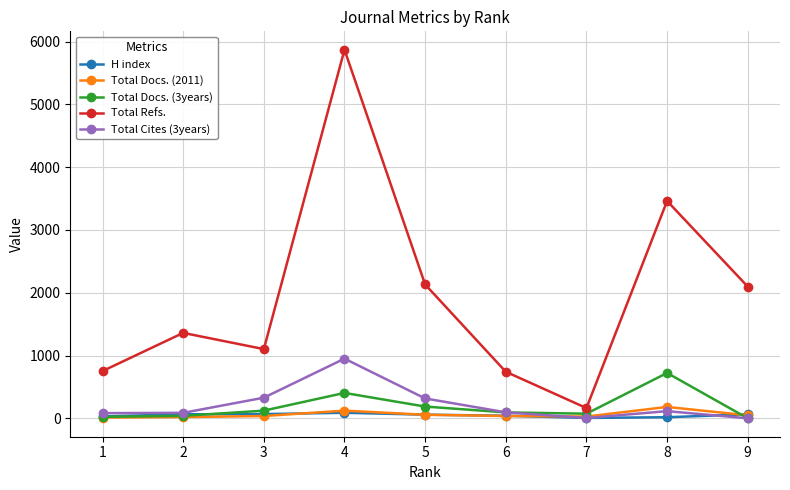

Is the value of Total Cites (3years) at 8 greater than the value of Total Docs. (2011) at 1?

Yes